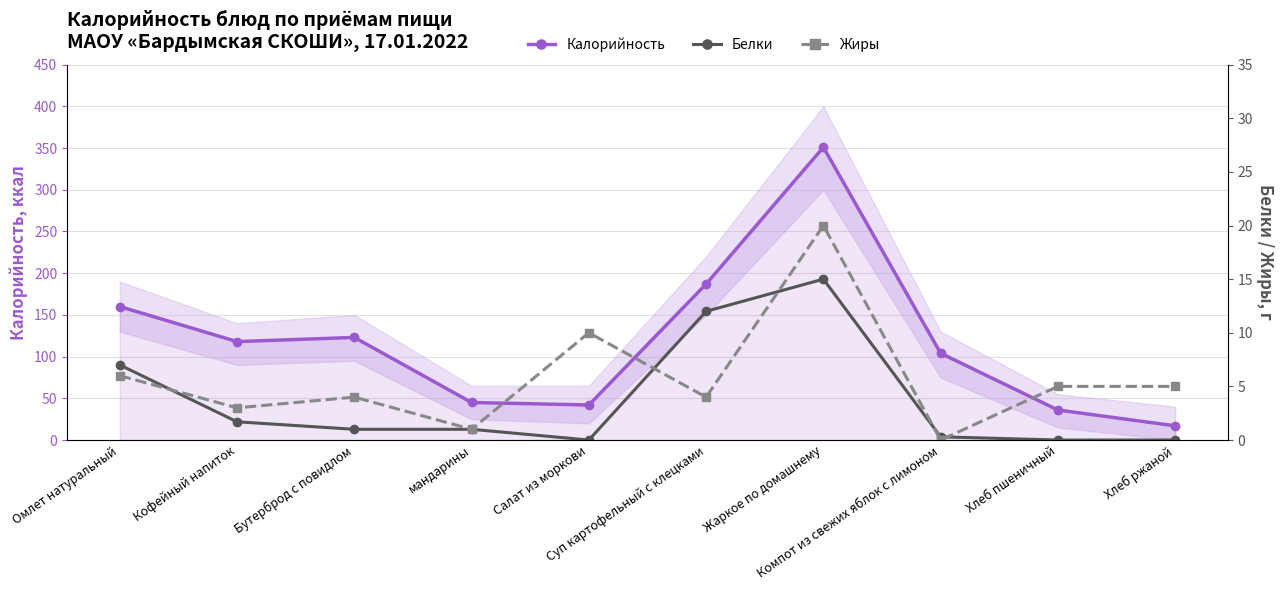

True or false: Калорийность and Белки cross at least once.

False